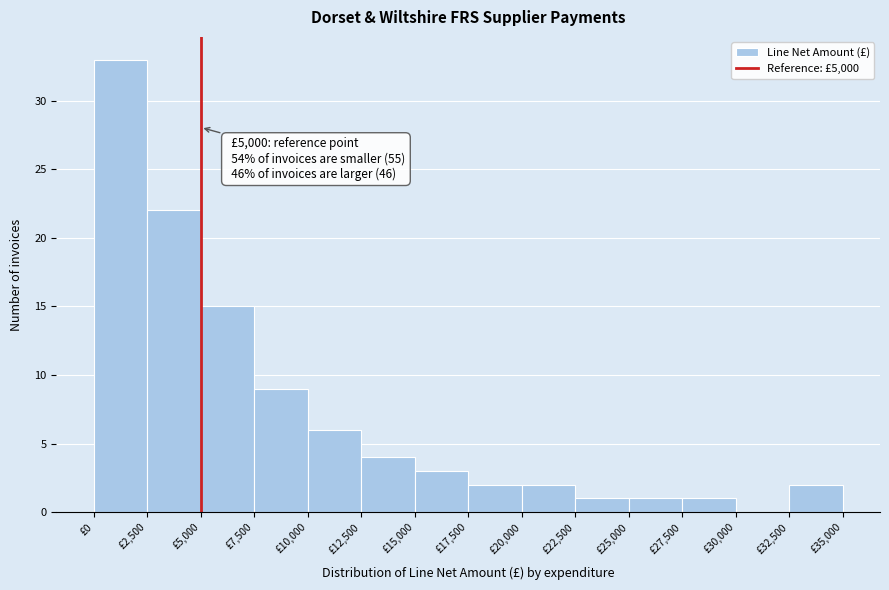

Which range on the x-axis has the tallest bar?

0 to 2500